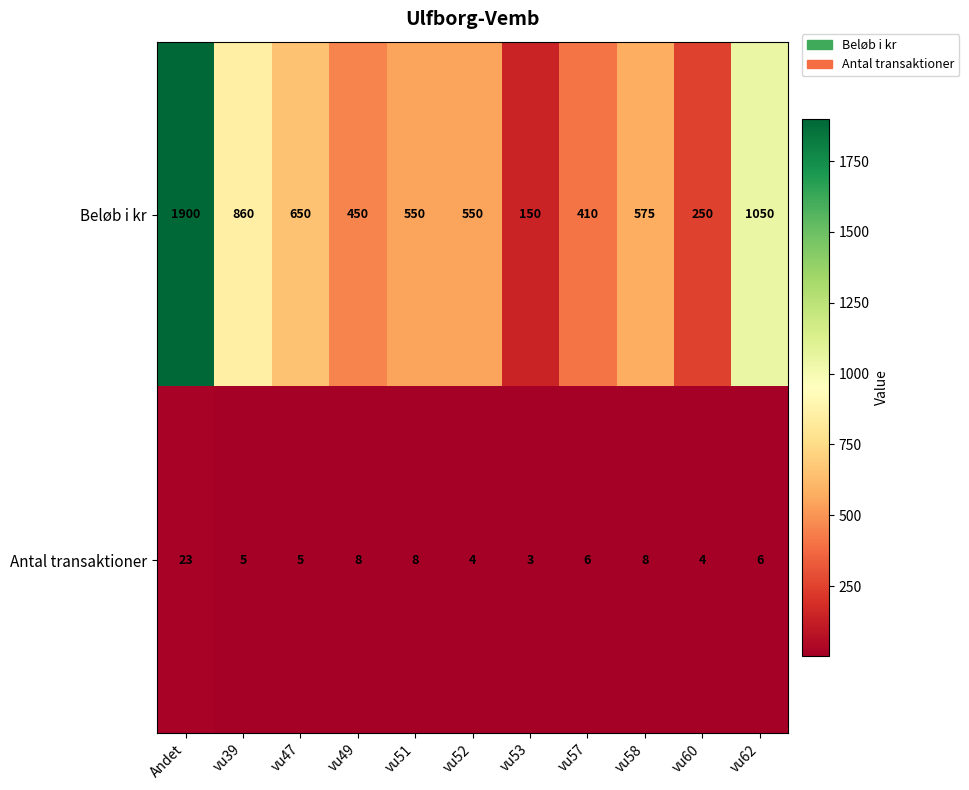

What is the difference between the highest and lowest values at vu57?

404